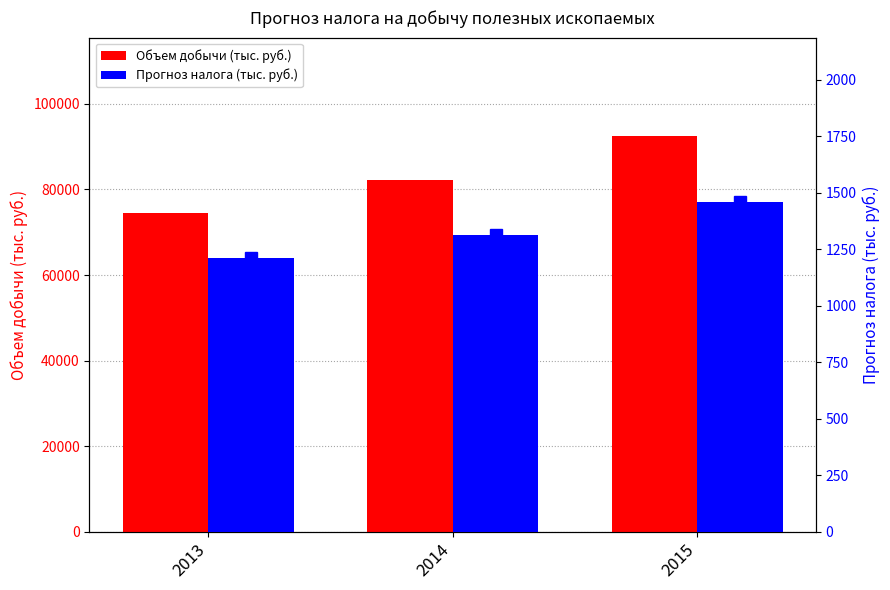

Is the value of Объем добычи (тыс. руб.) at 2014 greater than the value of Прогноз налога (тыс. руб.) at 2013?

Yes